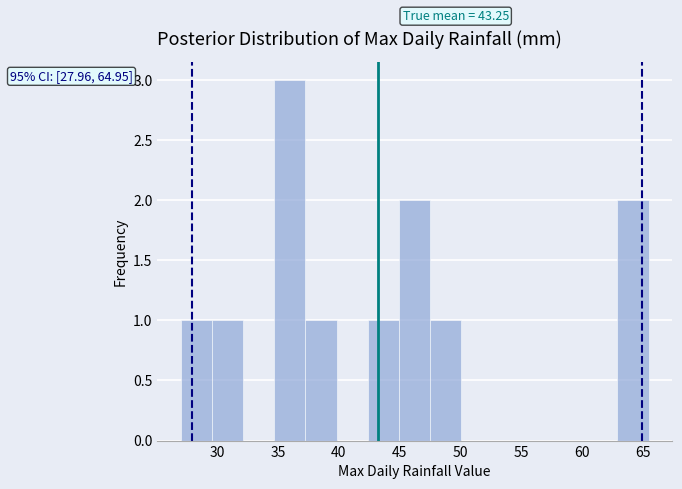

Which range on the x-axis has the tallest bar?

34.5 to 37.5